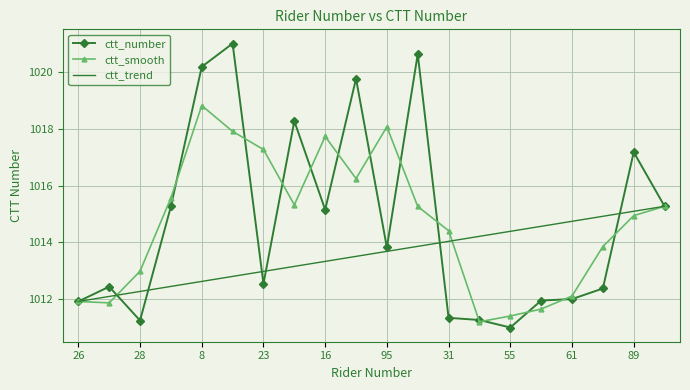

Which series has the widest spread of values?

ctt_number